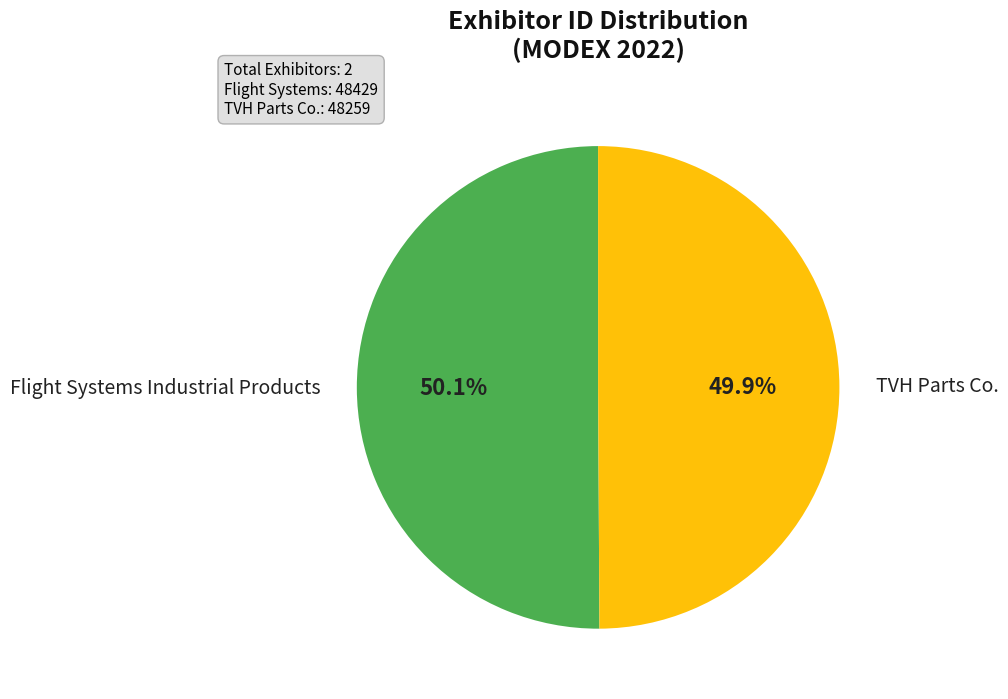

Is there any slice that represents more than half of the pie?

Yes